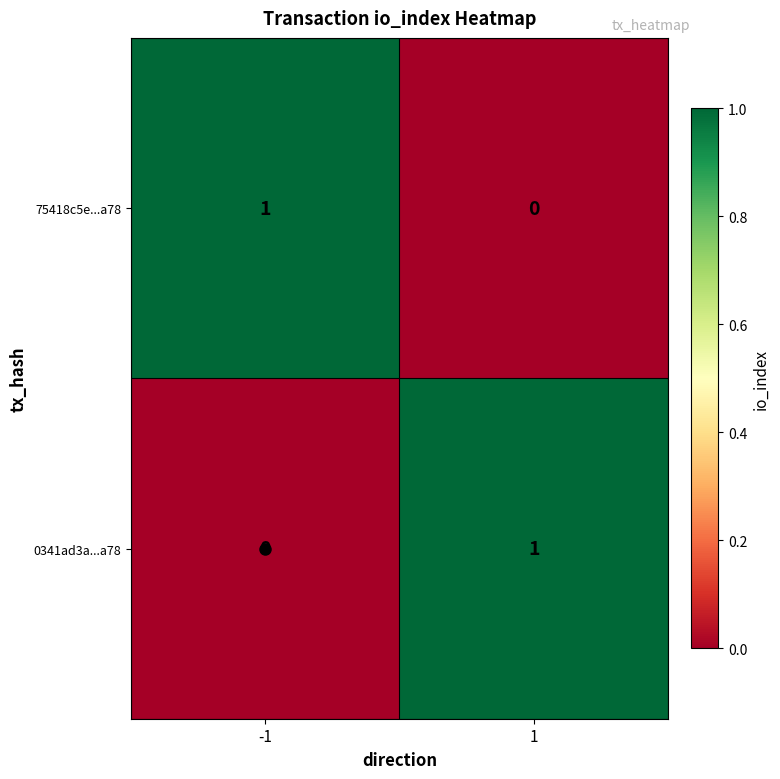

Rank the series at 1 from lowest to highest value.

75418c5e...a78, 0341ad3a...a78